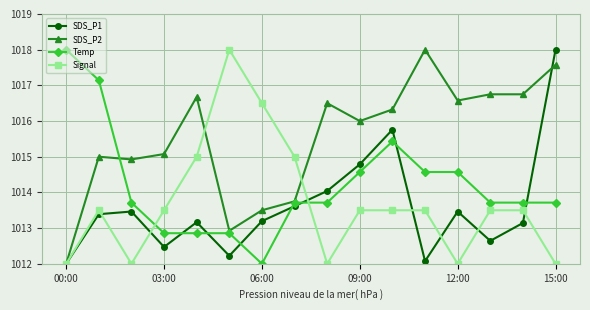

Which series has the largest total across all categories?

SDS_P2